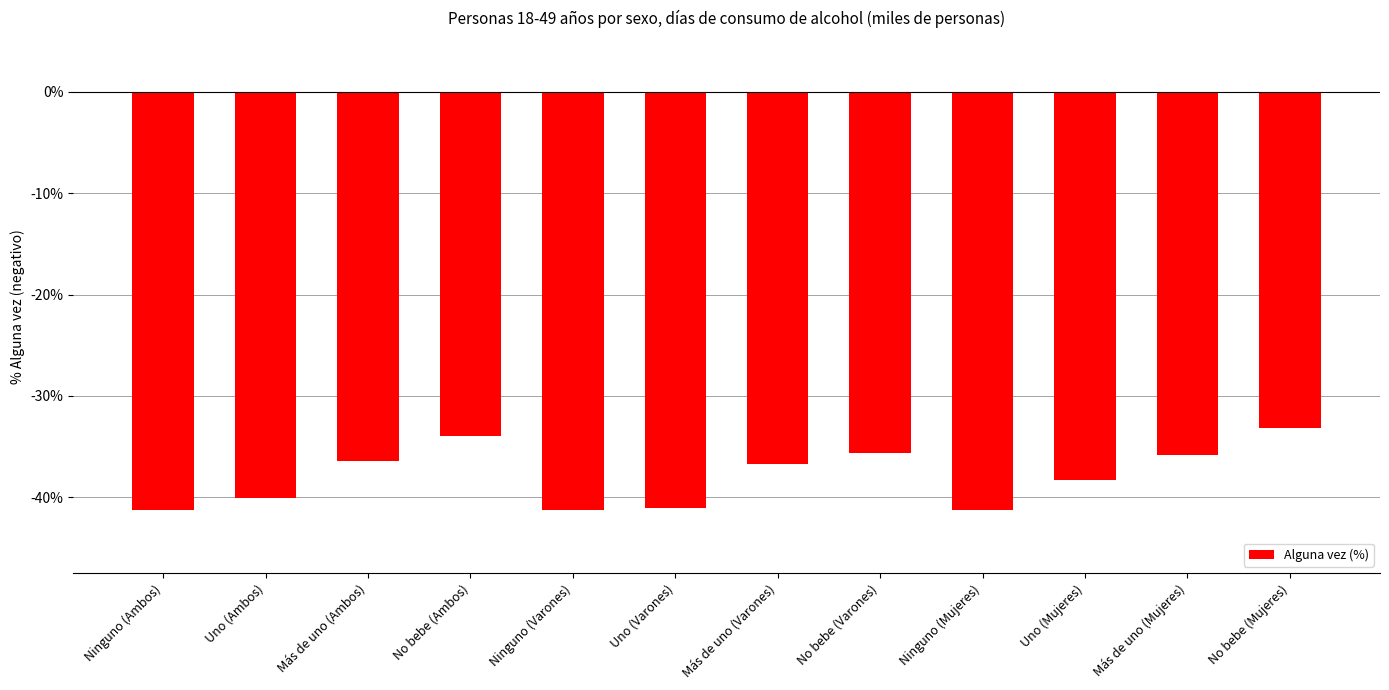

At which label does the data first exceed -36?

No bebe (Ambos)